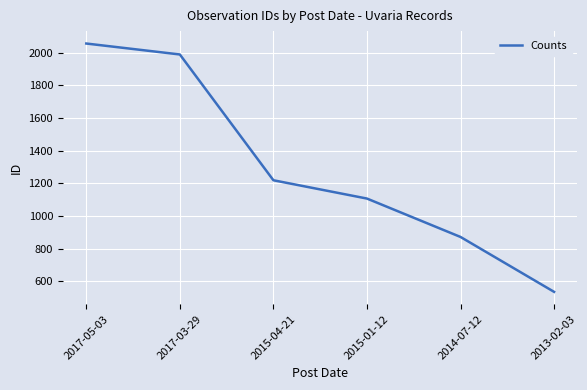

What position from the left is 2015-04-21?

3